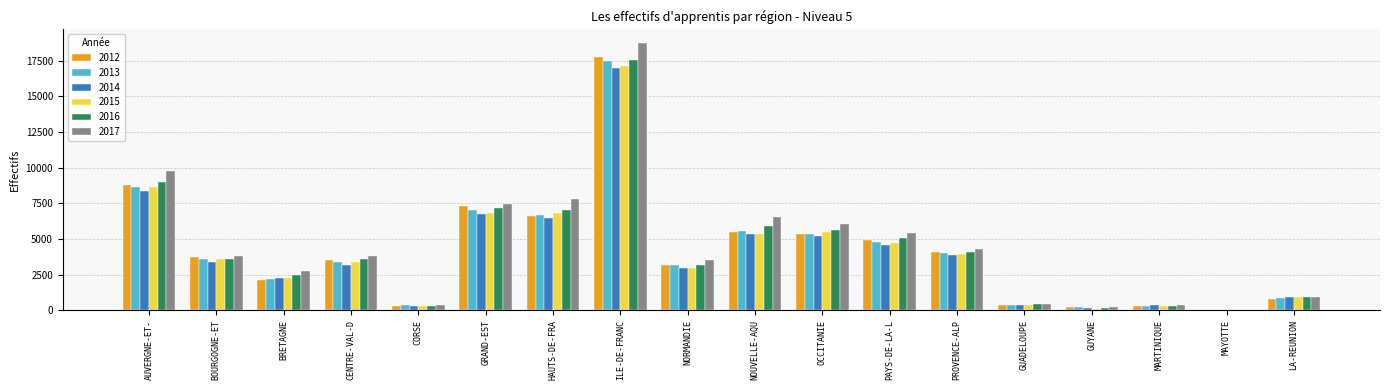

True or false: 2015 has a value of 2989 at NORMANDIE.

True